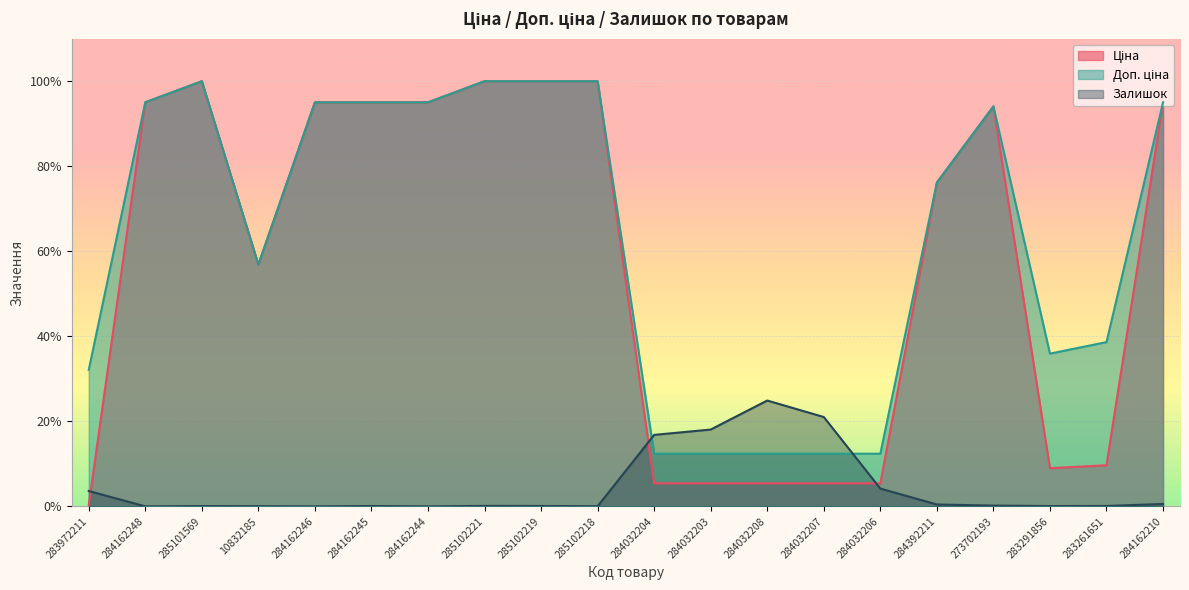

What is the label of the 15th point from the right?

284162245